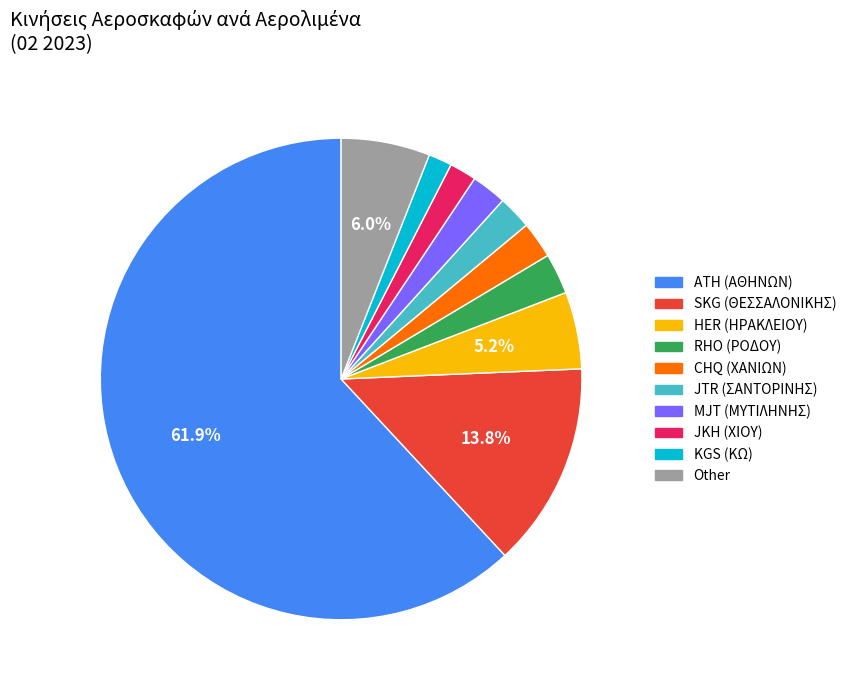

Which category has the biggest portion of the pie?

ATH (ΑΘΗΝΩΝ)